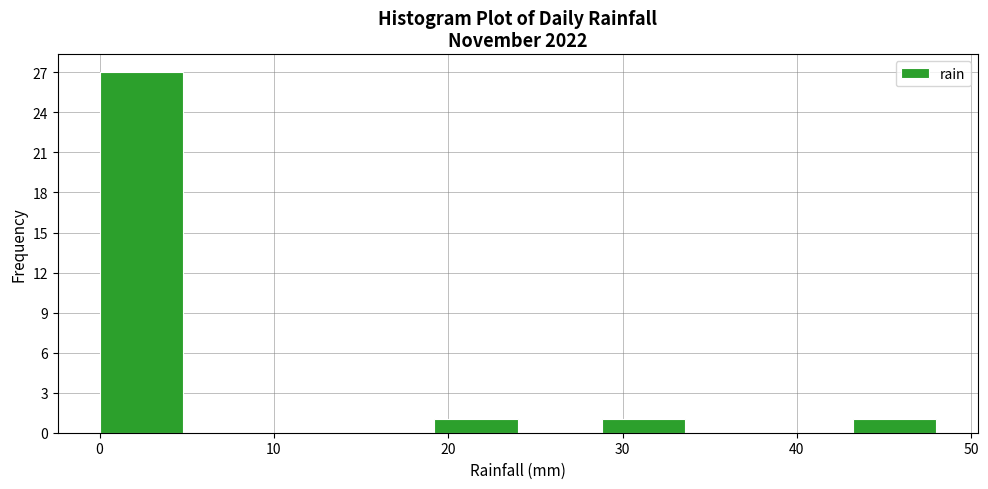

Reading left to right, transcribe this chart: for each bar, give the range it covers on the x-axis and its height. Neither the bar edges nor the heights are printed on the chart, so give them approximately, as read against the axes.

0.0 to 4.8: 27
4.8 to 9.6: 0
9.6 to 14.4: 0
14.4 to 19.2: 0
19.2 to 24.0: 1
24.0 to 28.8: 0
28.8 to 33.6: 1
33.6 to 38.4: 0
38.4 to 43.2: 0
43.2 to 48.0: 1